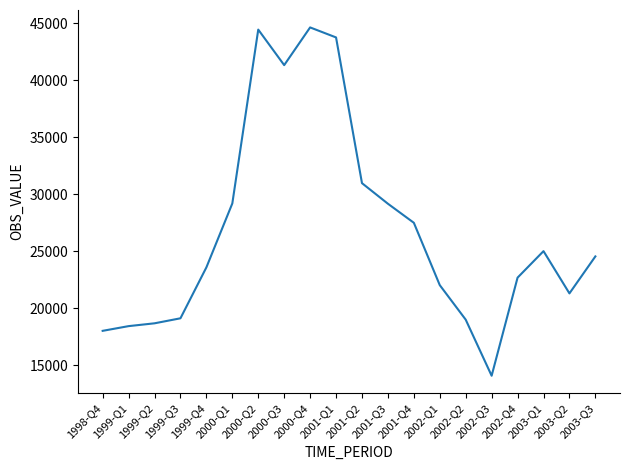

What is the sum of all values?

537247